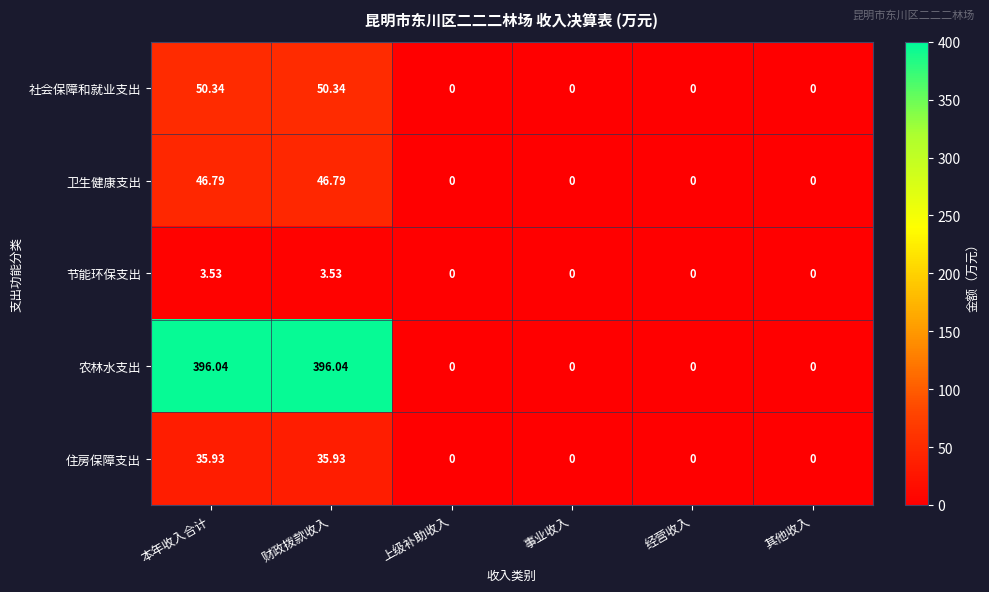

Rank the series by their maximum value, from lowest to highest.

节能环保支出, 住房保障支出, 卫生健康支出, 社会保障和就业支出, 农林水支出